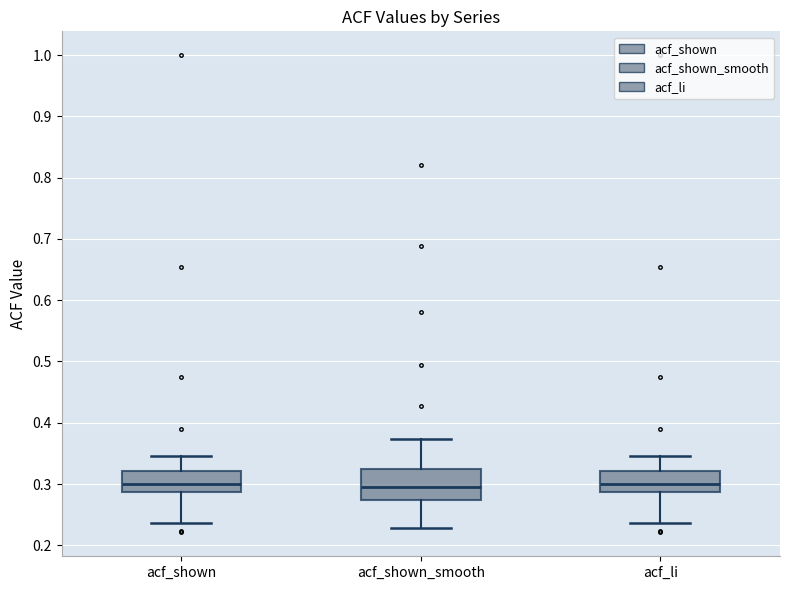

Reading left to right, read every box against the y-axis: the position of its median line, the range the box covers, and the ends of its whiskers. The values are not printed on the chart, so give them approximately, as read against the axis.

acf_shown: median 0.30, box 0.29 to 0.32, whiskers 0.24 to 0.35
acf_shown_smooth: median 0.30, box 0.27 to 0.32, whiskers 0.23 to 0.37
acf_li: median 0.30, box 0.29 to 0.32, whiskers 0.24 to 0.35